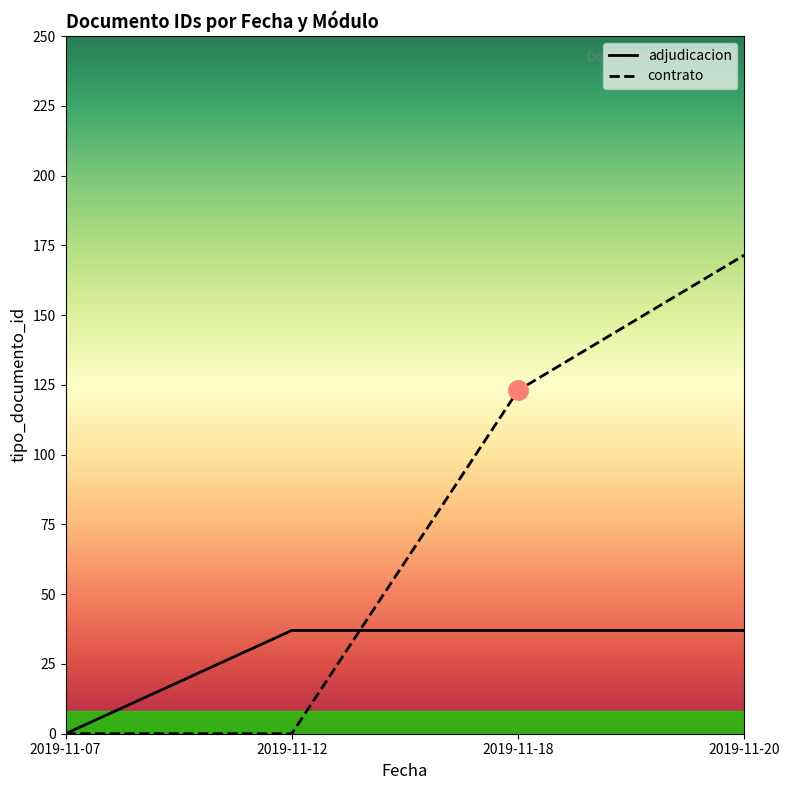

Which label corresponds to the smallest value in the chart?

2019-11-07